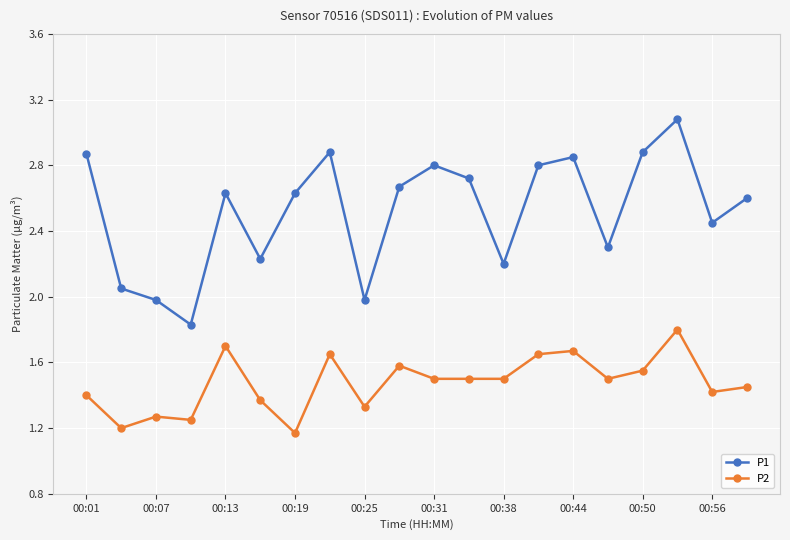

Which series has the largest total across all categories?

P1